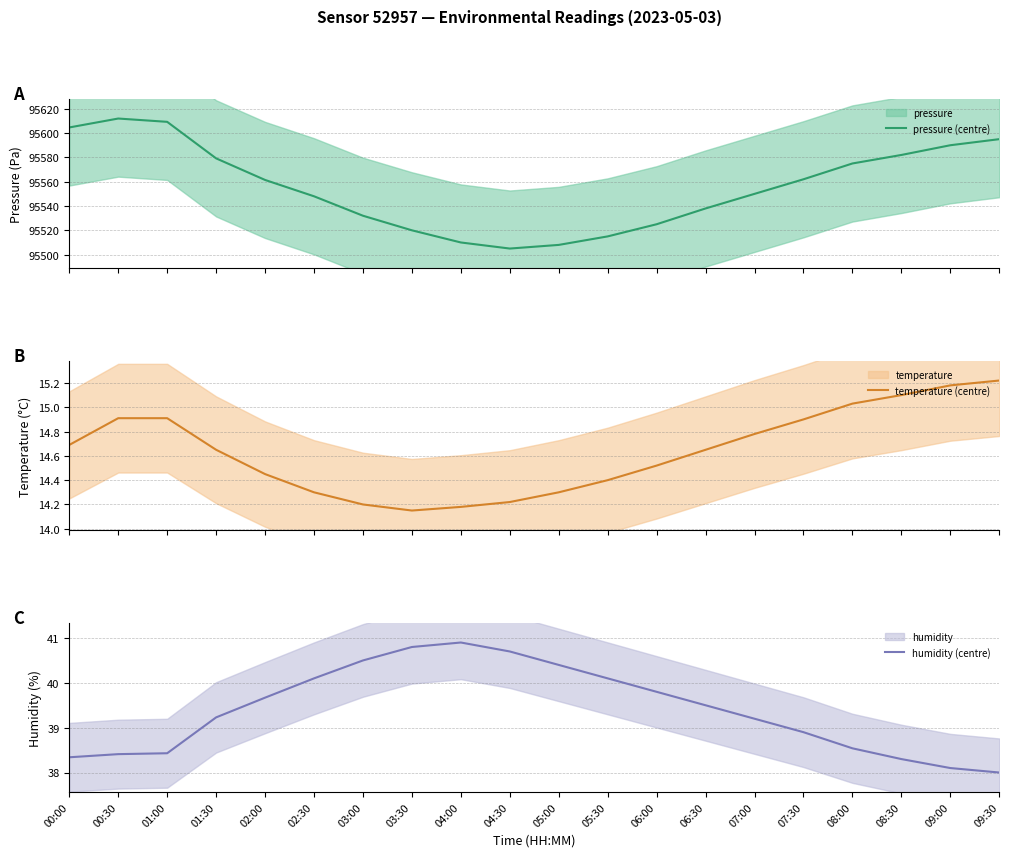

At which category is the sum across all series the highest?

00:30